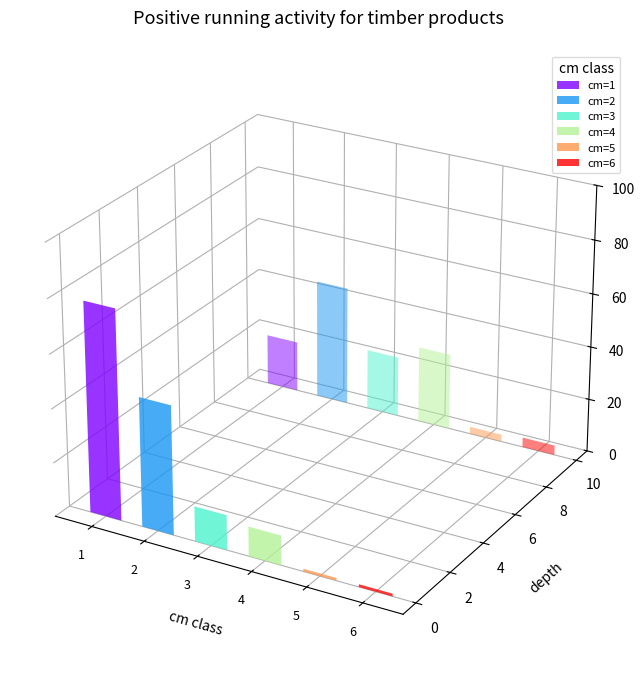

Reading left to right, what are all the values shown in this chart?

produit_nbre: 1=78.0	2=48.0	3=13.0	4=11.0	5=1.0	6=1.0
produit_vtgr: 1=3.8	2=9.0	3=4.6	4=5.8	5=0.5	6=0.7
cm: 1=1.0	2=2.0	3=3.0	4=4.0	5=5.0	6=6.0